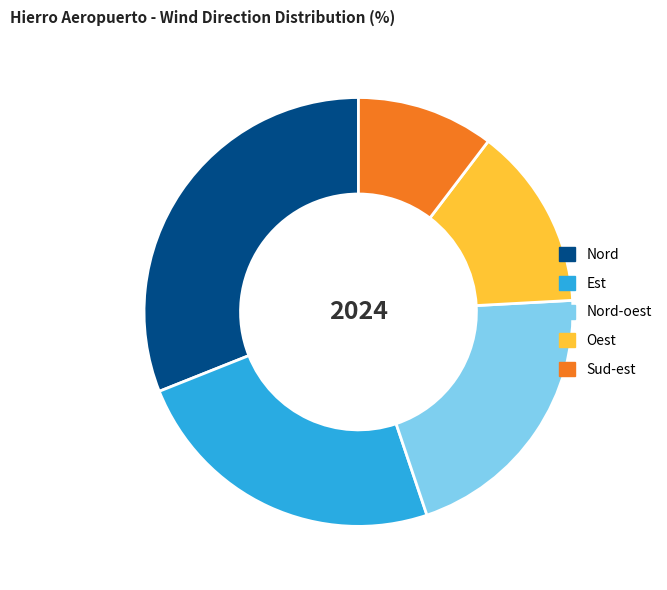

Which slice is the largest?

Nord